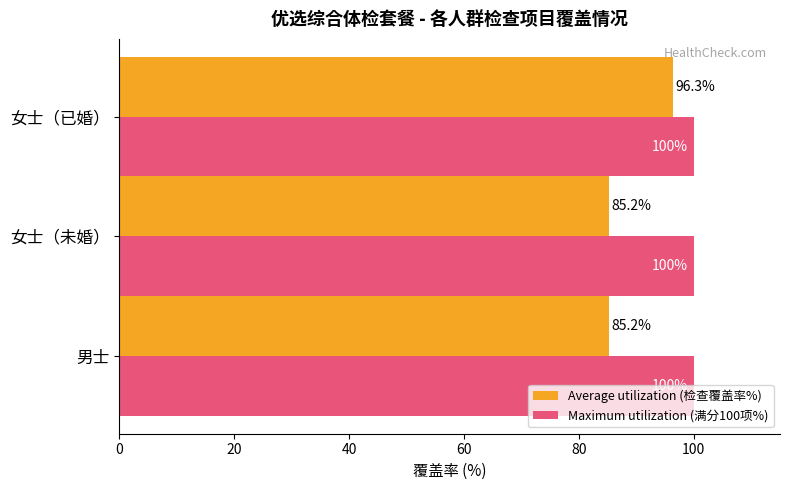

Rank the series by their maximum value, from highest to lowest.

Maximum utilization (满分100项%), Average utilization (检查覆盖率%)